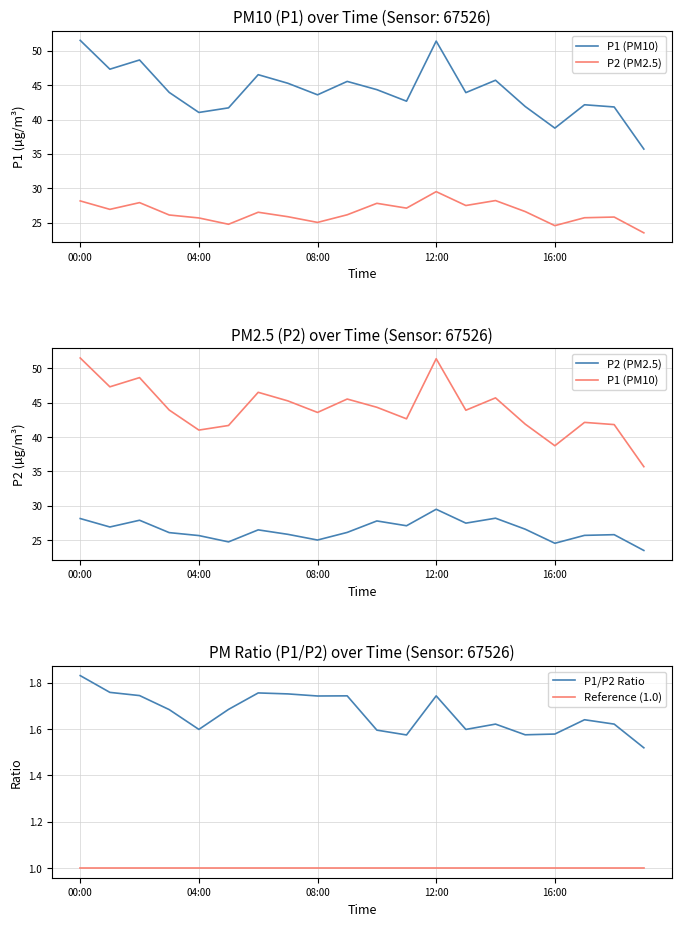

Does the chart have visible grid lines?

Yes